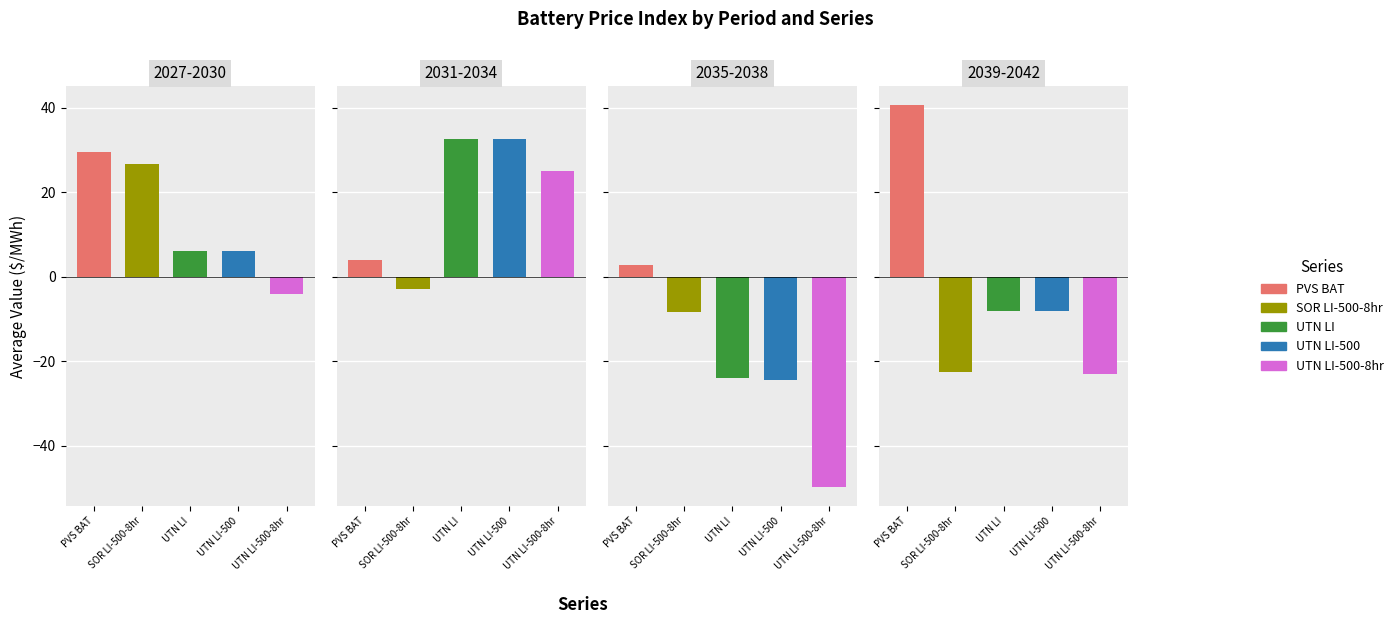

The BAT.PX.UTN._.ITC.Lithium-ion series shows -15.1 at 13. True or false?

False